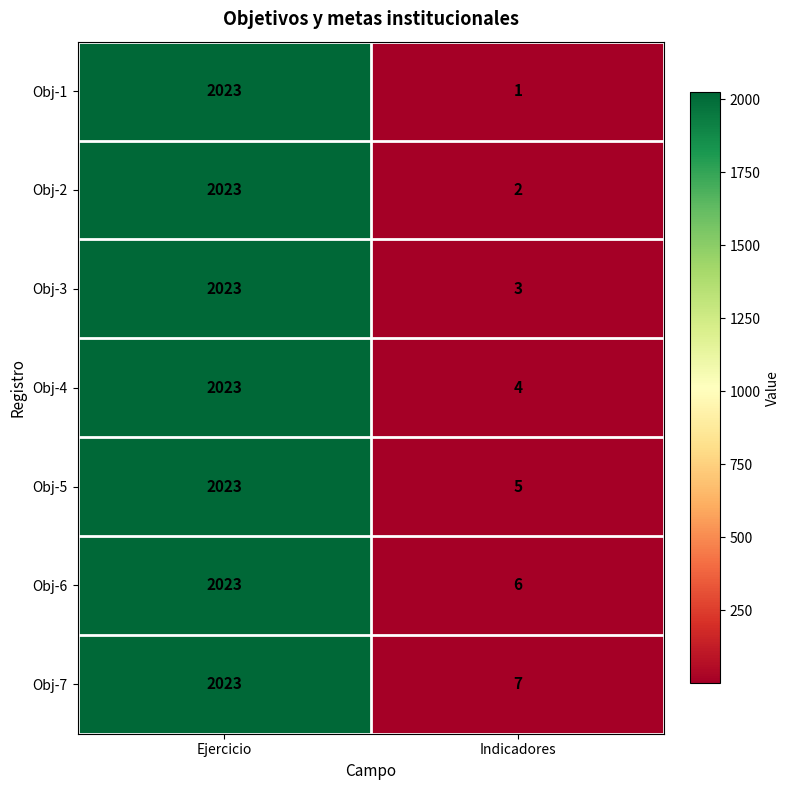

What is the difference between the highest and lowest values at Indicadores?

6